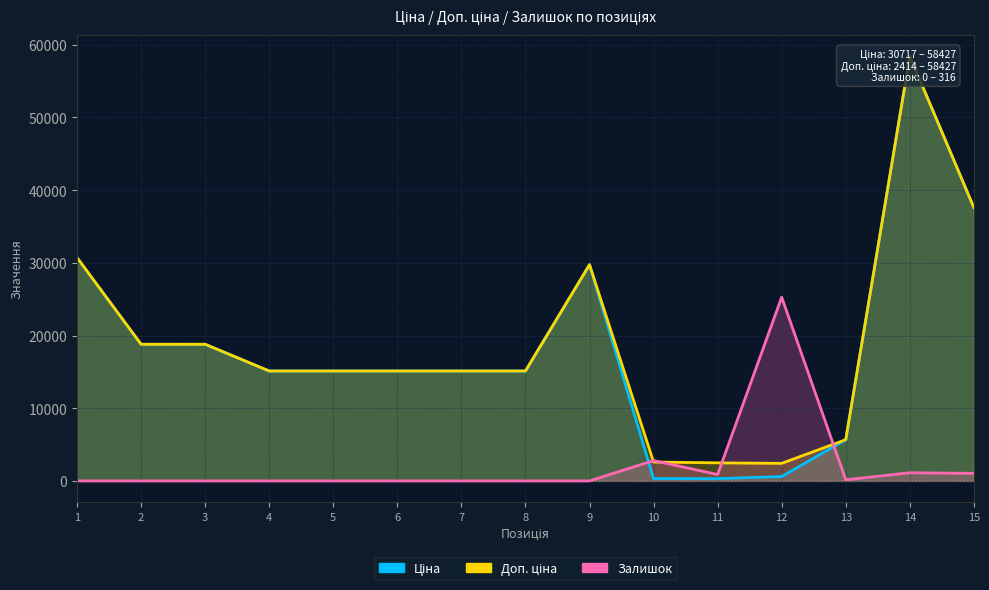

How many lines are shown in the chart?

3